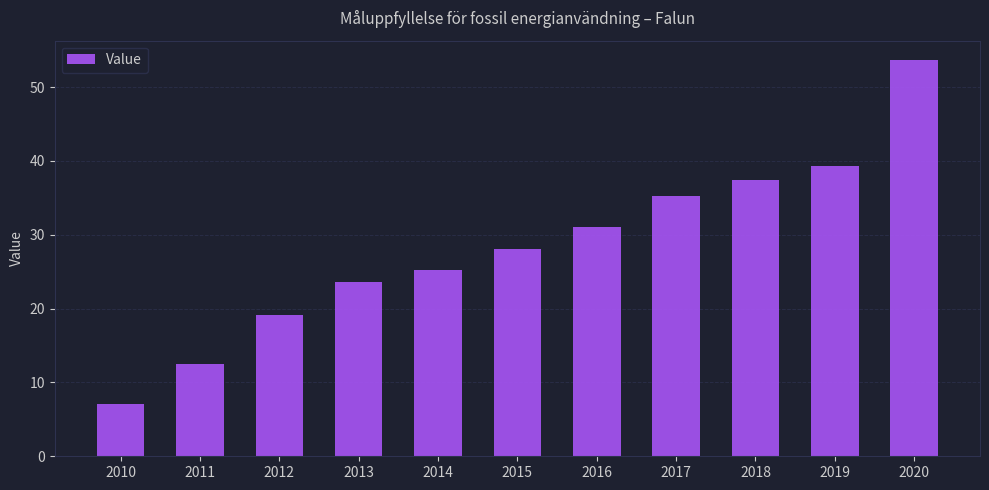

True or false: the data shows 53.6 at 2020.

True